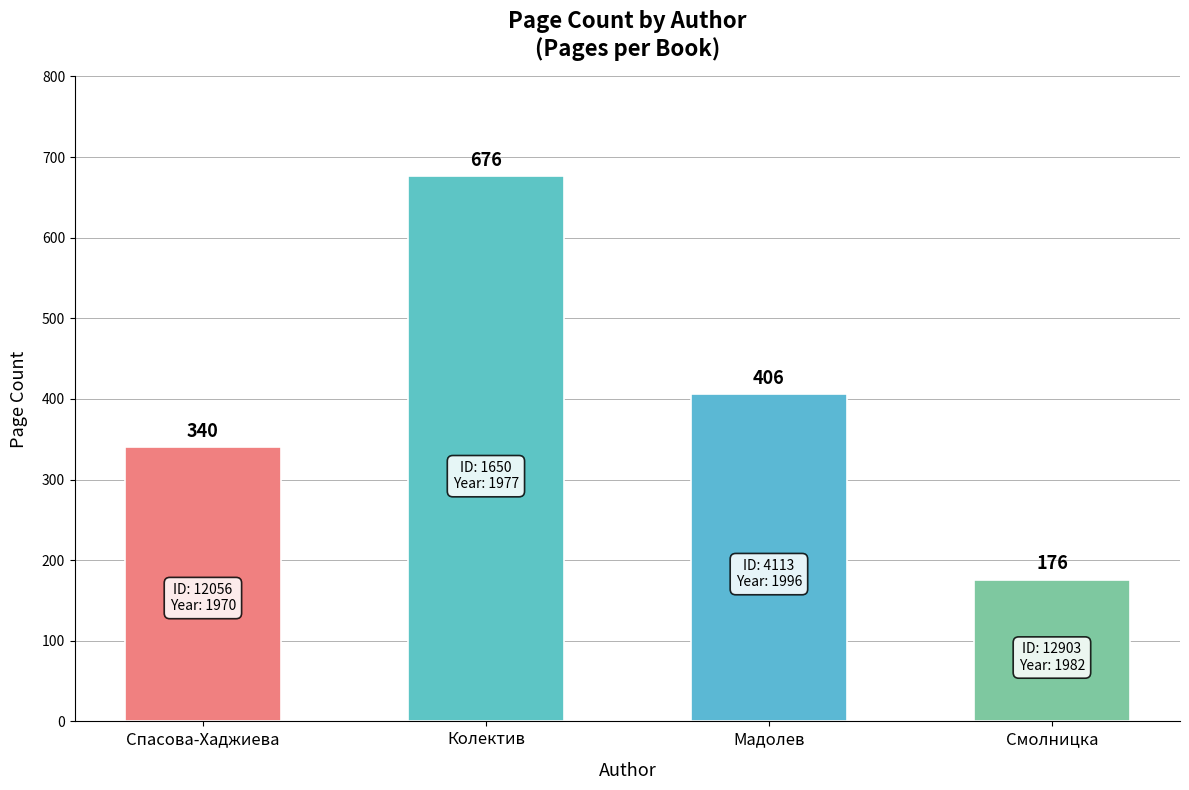

What is the difference between the values at Елена Спасова-Хаджиева and Васил Мадолев?

66